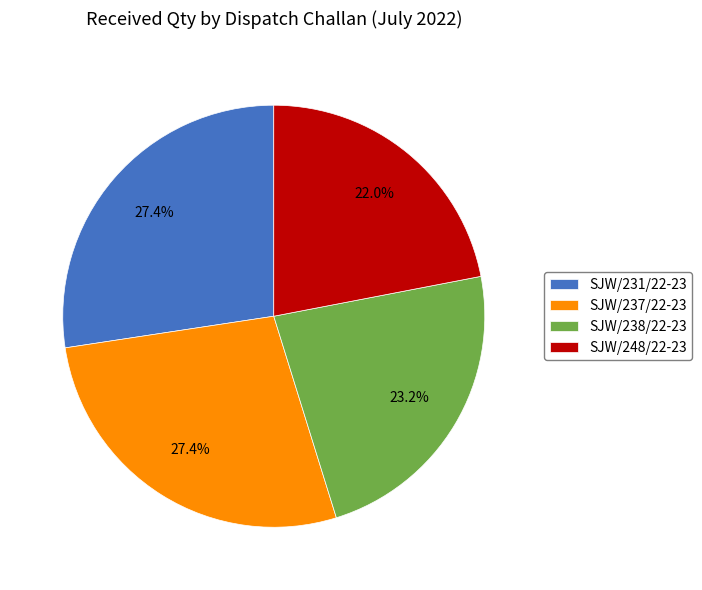

True or false: SJW/238/22-23 accounts for 36% of the total.

False